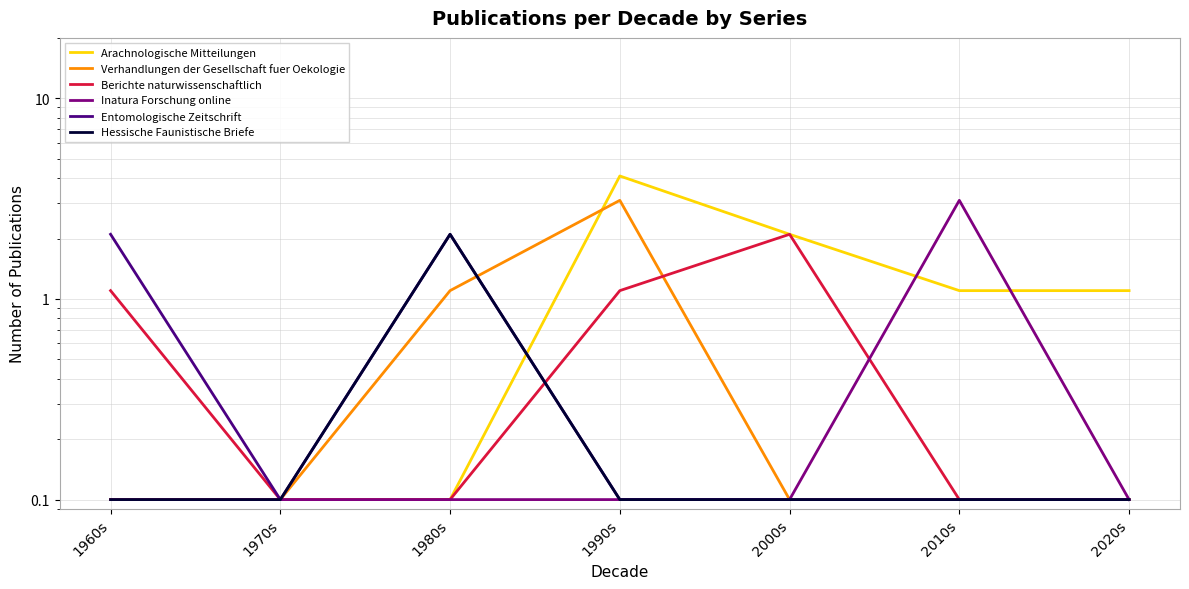

True or false: Hessische Faunistische Briefe and Entomologische Zeitschrift cross at least once.

False